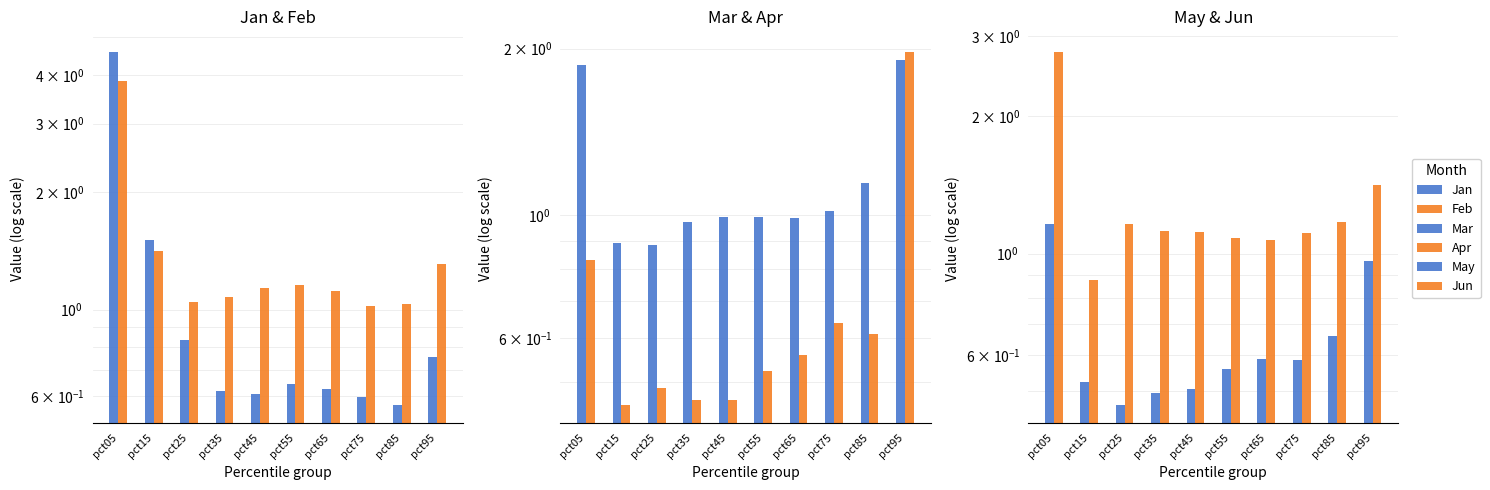

Reading left to right, what are all the values shown in this chart?

Jan: 4.6	1.5	0.8	0.6	0.6	0.6	0.6	0.6	0.6	0.8
Feb: 3.9	1.4	1.0	1.1	1.1	1.2	1.1	1.0	1.0	1.3
Mar: 1.9	0.9	0.9	1.0	1.0	1.0	1.0	1.0	1.1	1.9
Apr: 0.8	0.5	0.5	0.5	0.5	0.5	0.6	0.6	0.6	2.0
May: 1.2	0.5	0.5	0.5	0.5	0.6	0.6	0.6	0.7	1.0
Jun: 2.8	0.9	1.2	1.1	1.1	1.1	1.1	1.1	1.2	1.4